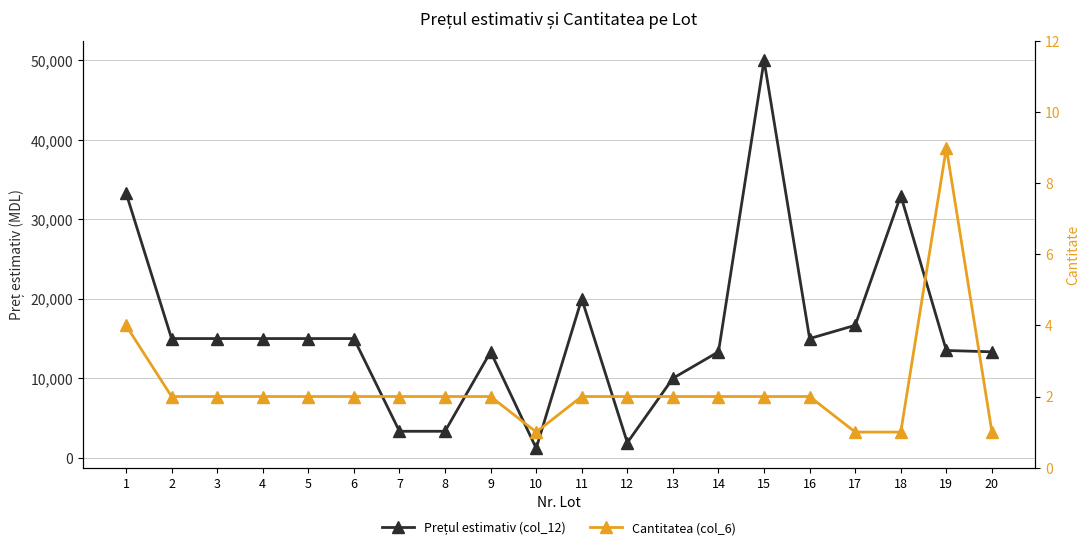

What is the sum of the Cantitatea (col_6) values at 8 and 14?

4